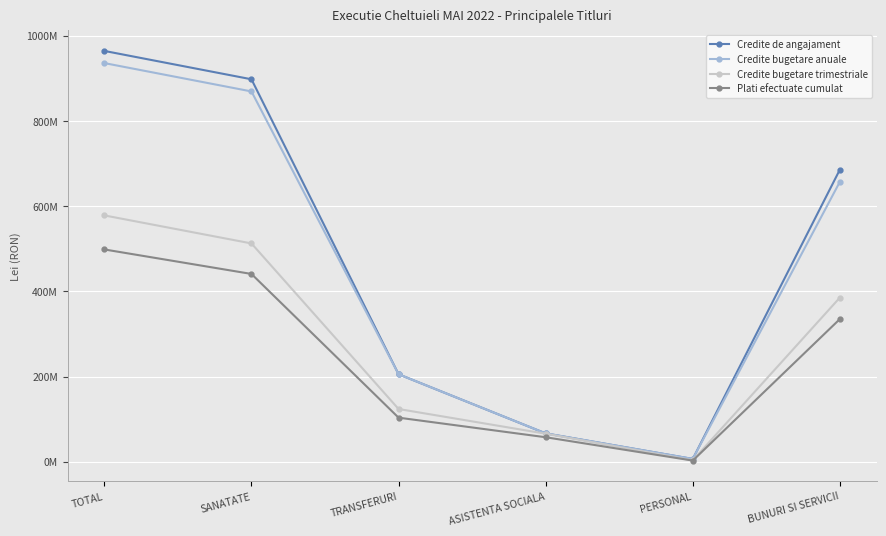

The Credite de angajament series shows 964307900 at TOTAL. True or false?

True